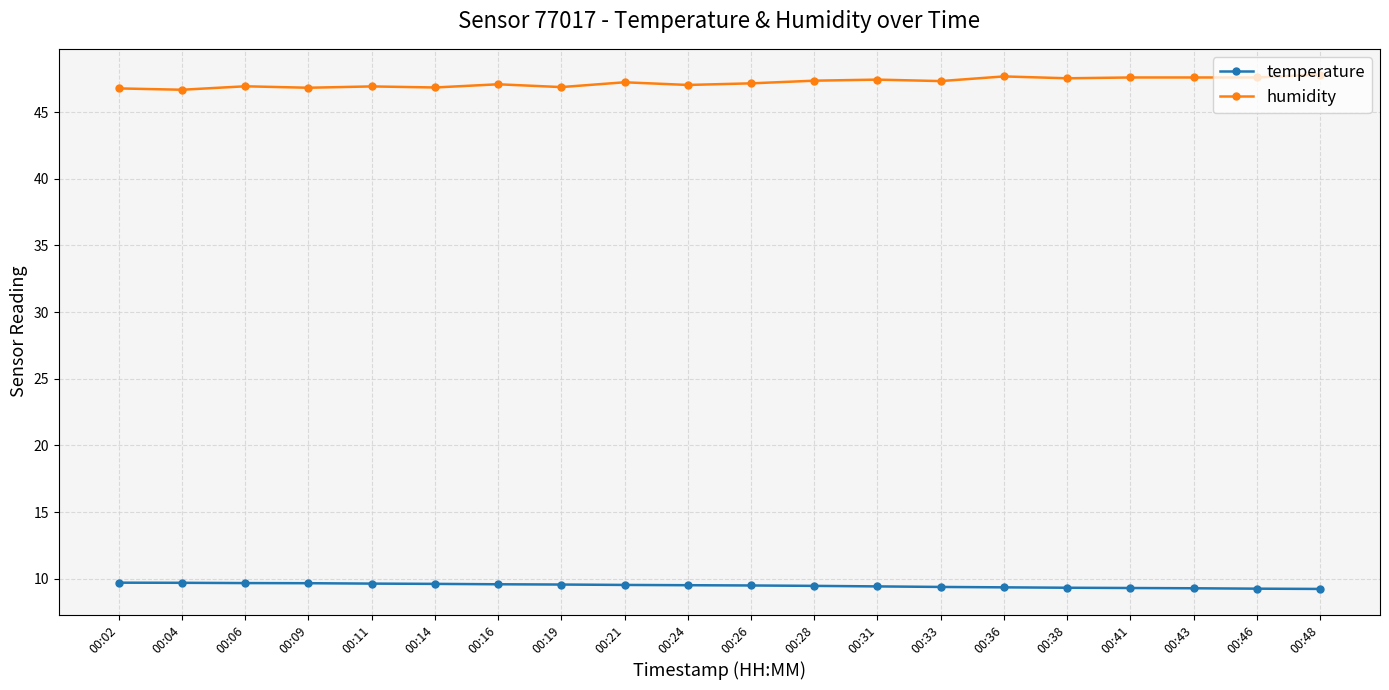

Count the number of categories in the chart.

20